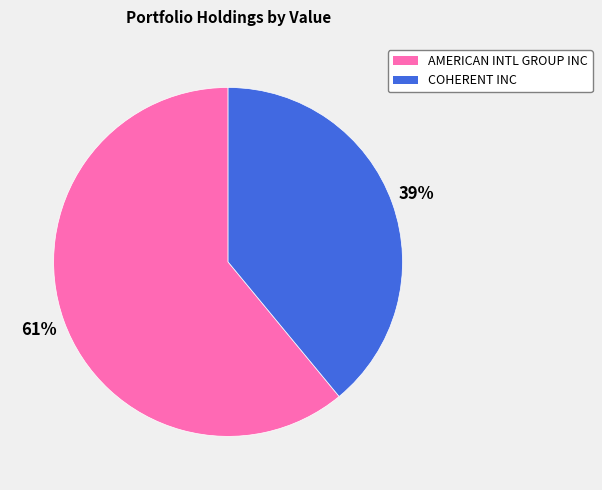

Does COHERENT INC account for over 50% of the chart?

No